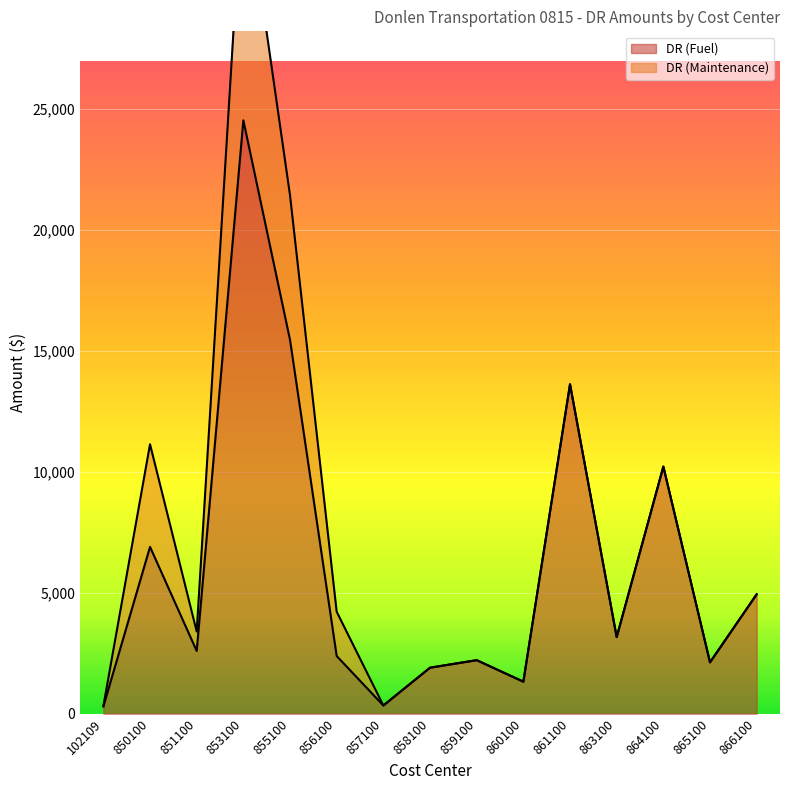

What is the difference between the second highest and second lowest values?

15108.2